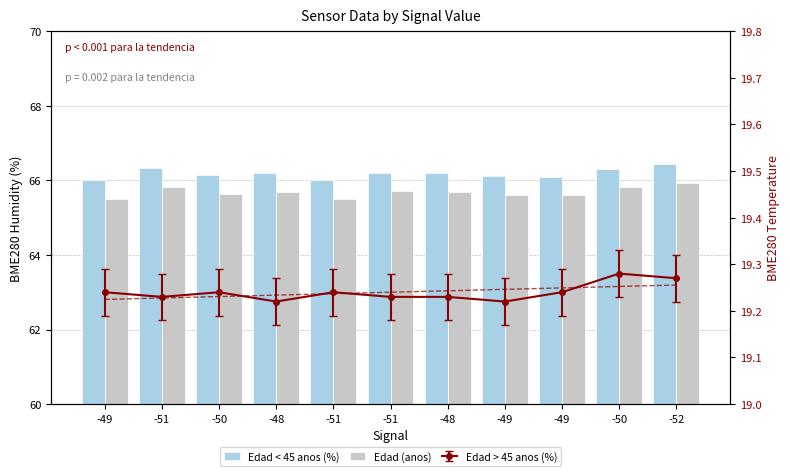

What is the label of the 9th bar from the right?

-50